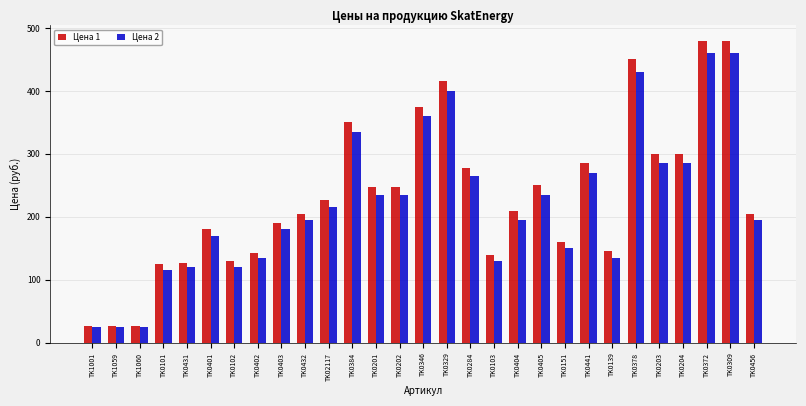

Is it true that Цена 2 equals 419 at TK0203?

False